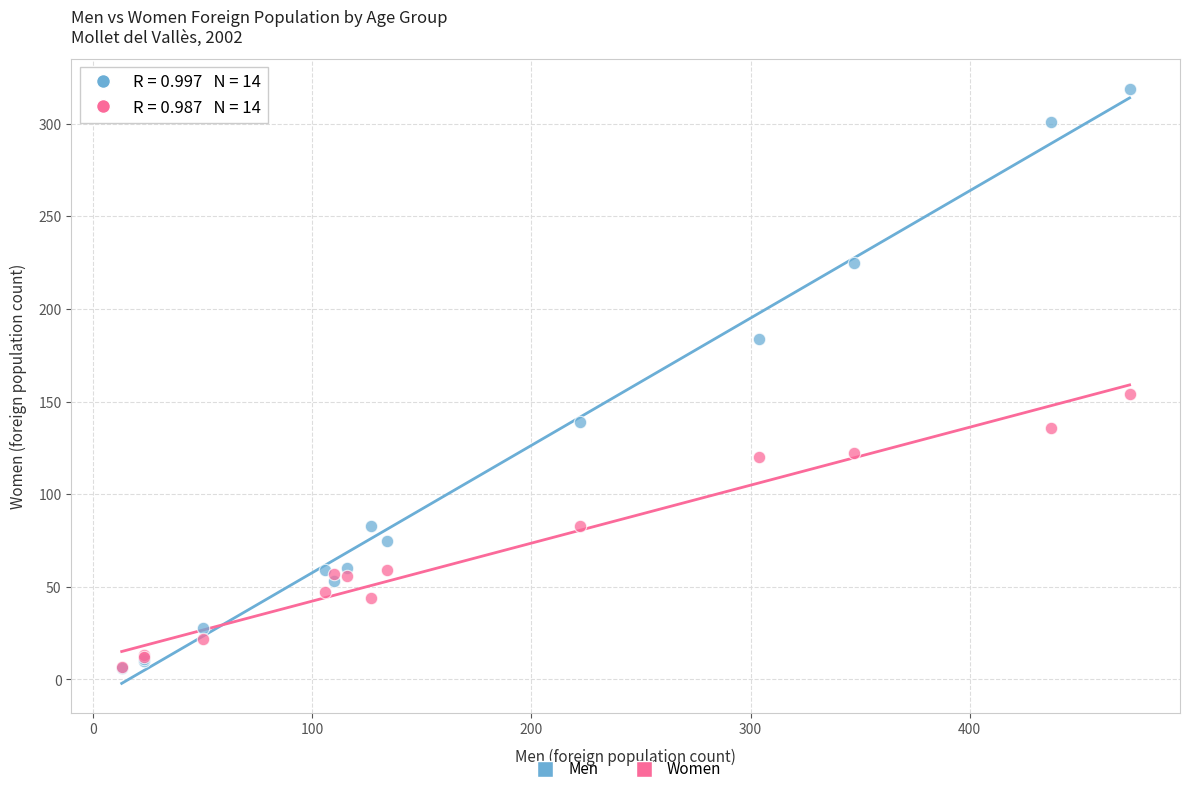

In the Men series, what Y value is closest to 162?

184